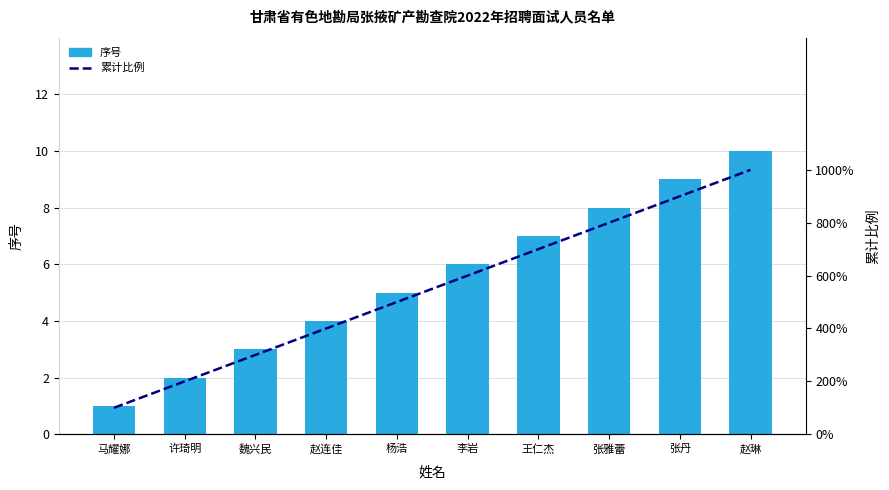

What is the lowest value of the 序号 series?

1.0